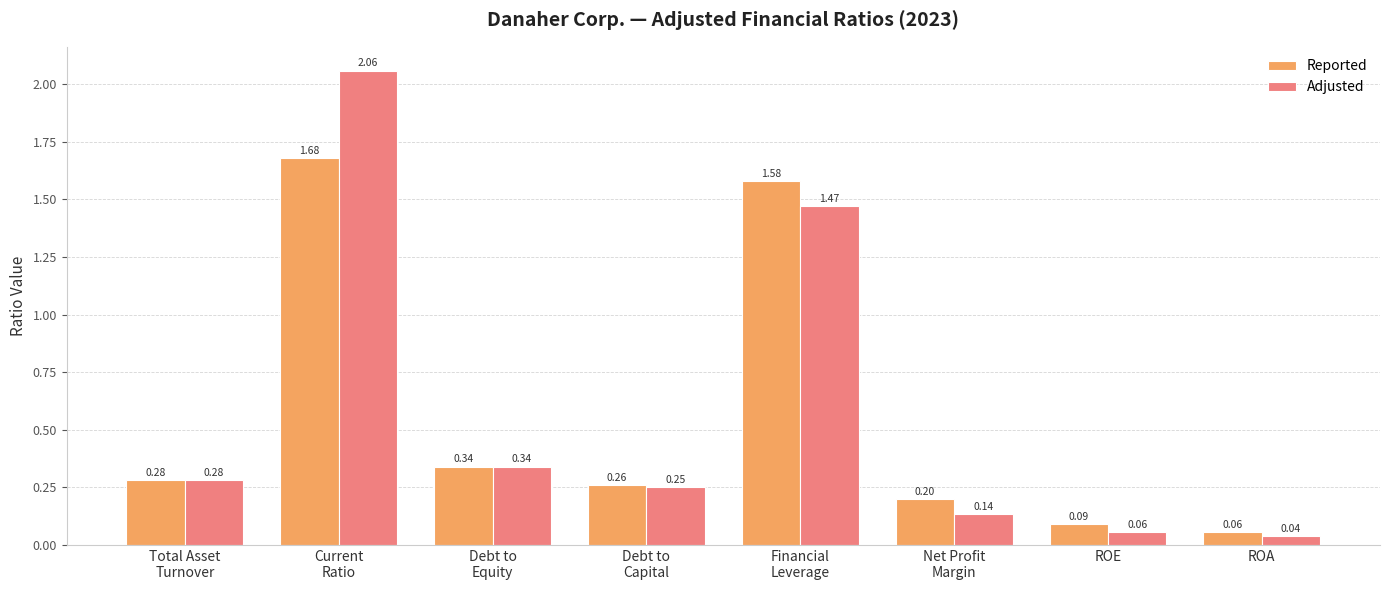

At which category does the chart reach its minimum across all series?

ROA